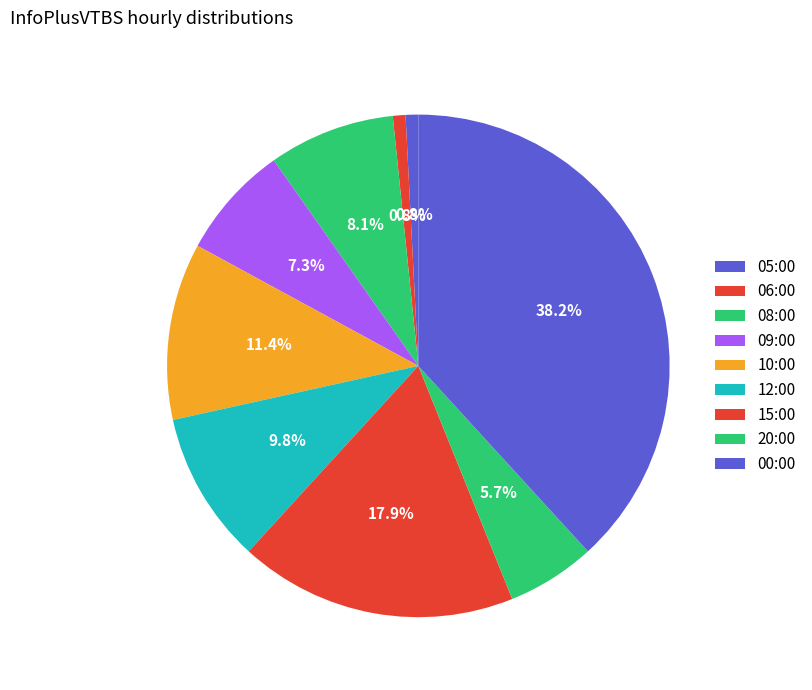

To the nearest percent, what percentage of the pie is 08:00?

8%